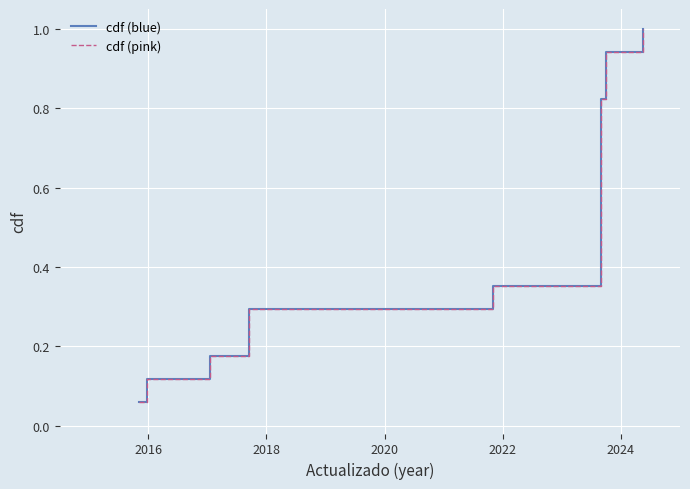

True or false: cdf (pink) and cdf (blue) intersect in this chart.

False